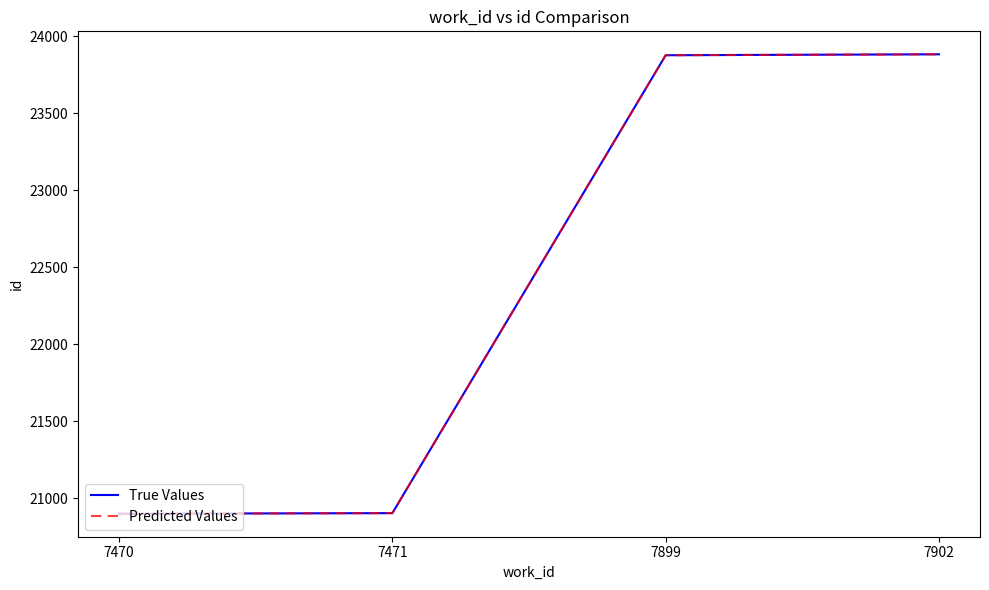

What is the value of the Predicted Values point at the 4th from the left?

23884